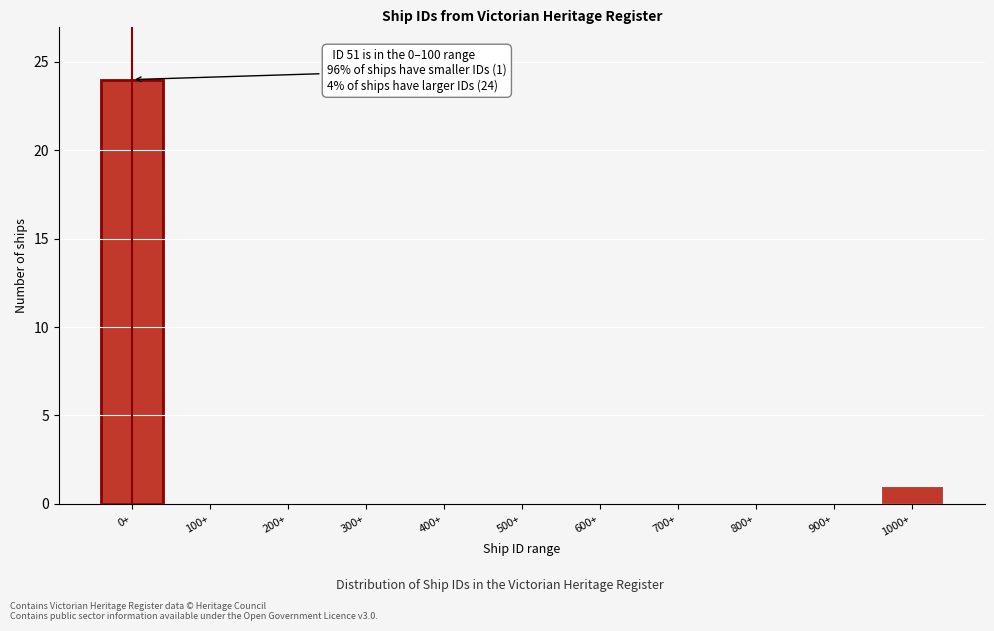

Reading left to right, what are all the values shown in this chart?

0+=24	100+=0	200+=0	300+=0	400+=0	500+=0	600+=0	700+=0	800+=0	900+=0	1000+=1